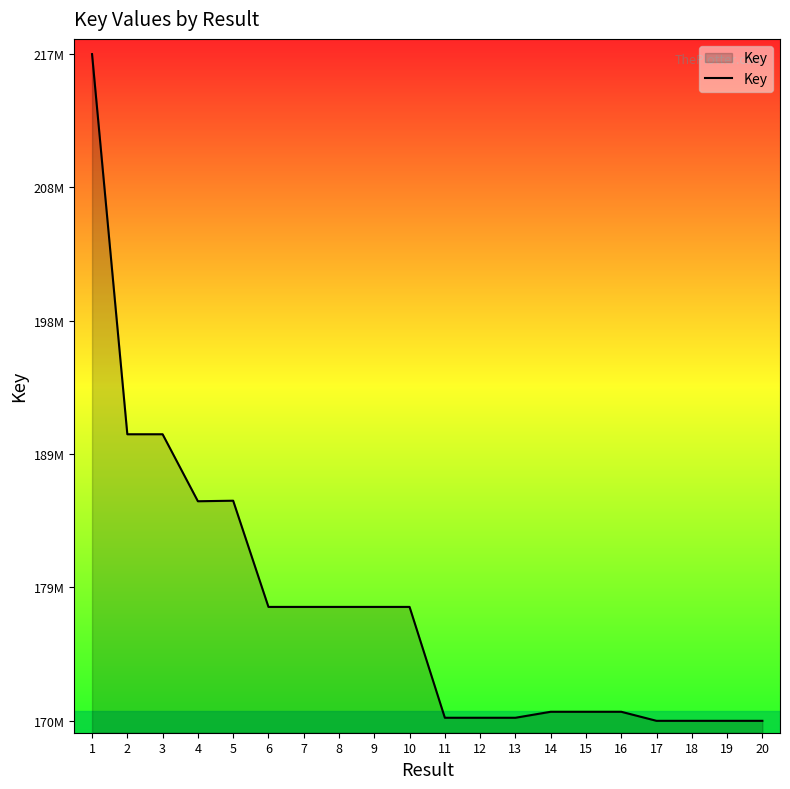

Does the chart have visible grid lines?

No